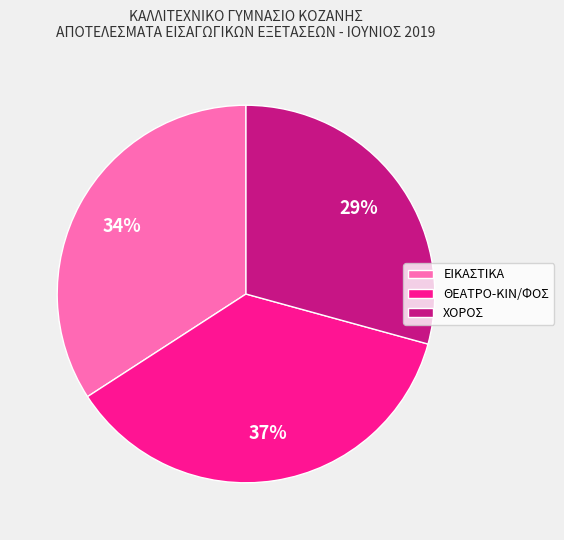

To the nearest percent, what is the combined percentage of ΘΕΑΤΡΟ-ΚΙΝ/ΦΟΣ and ΧΟΡΟΣ?

66%